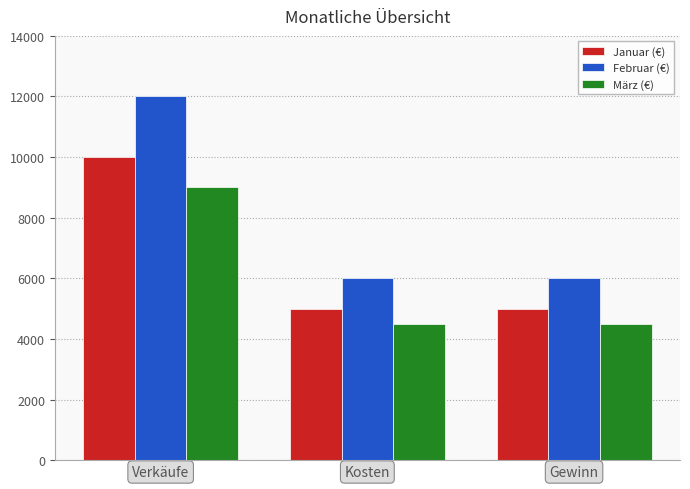

What is the value of the März (€) bar at the 3rd from the left?

4500